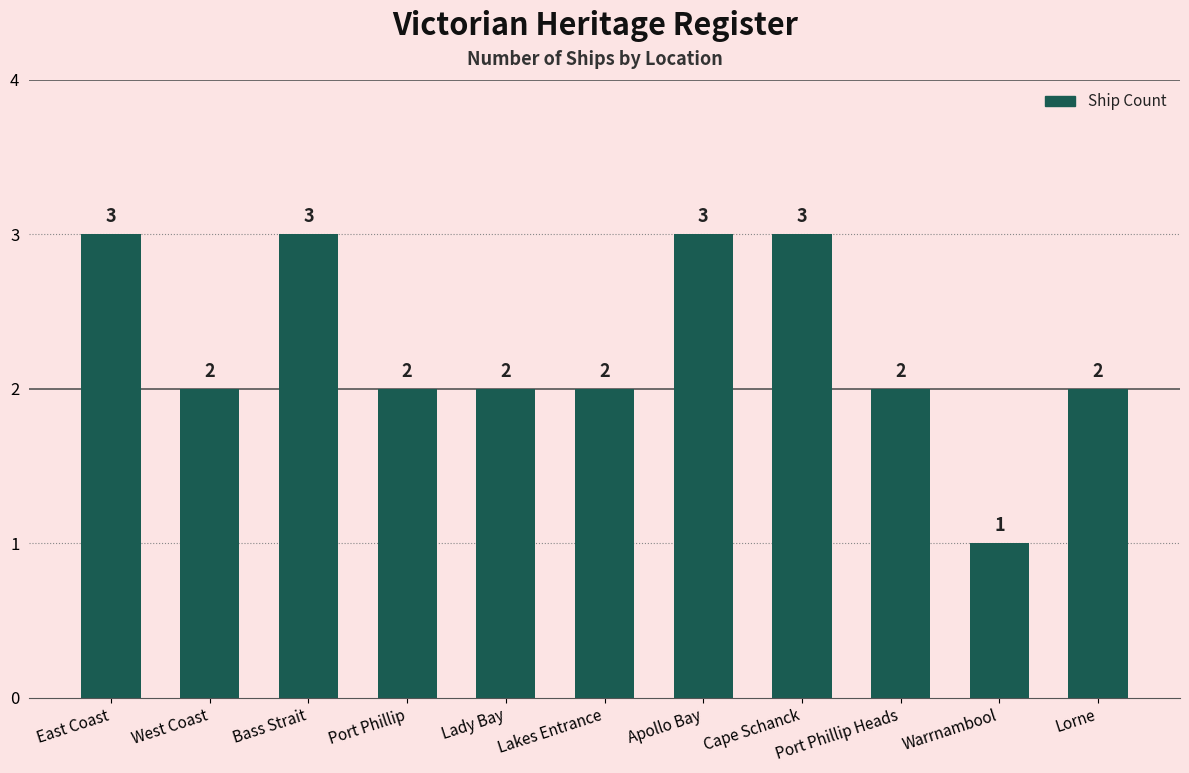

How many data points does each series have?

11